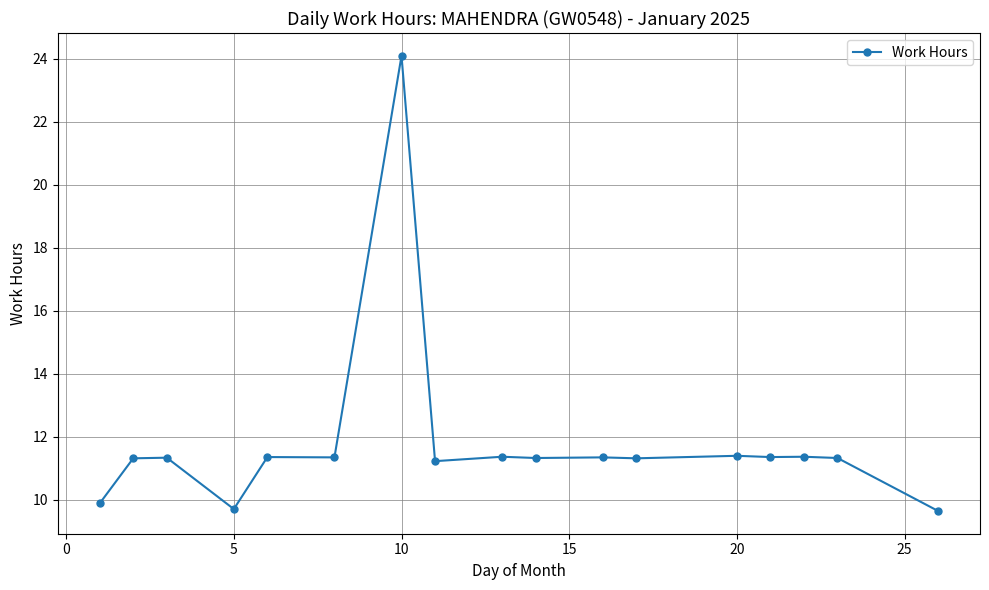

What is the difference between the maximum and minimum values?

14.4